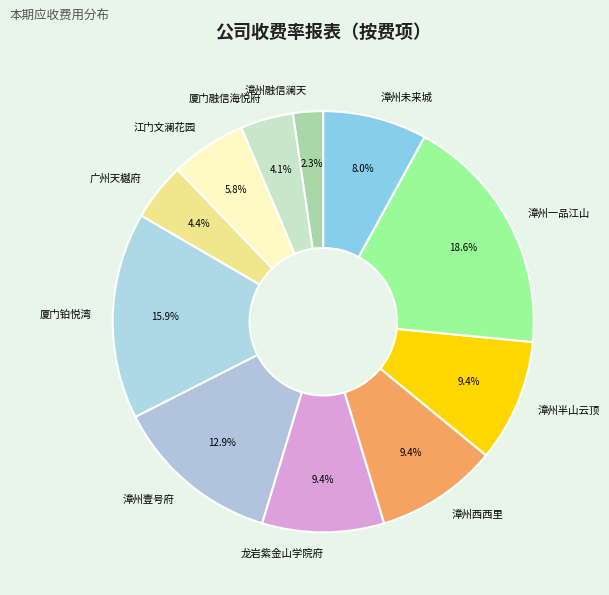

To the nearest percent, what is the difference between the largest and smallest slice percentages?

16%